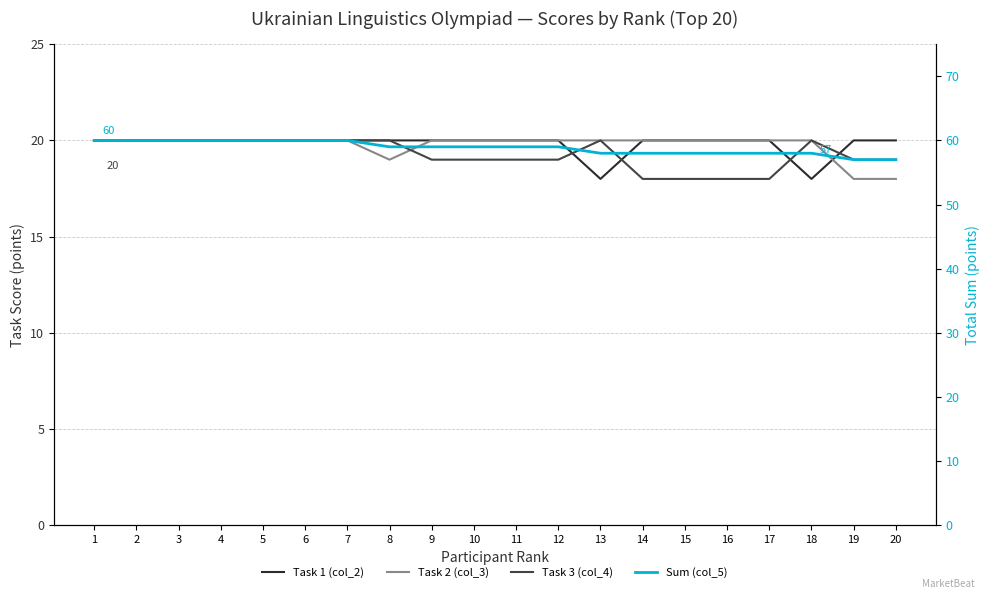

Where is the first local minimum for Task 1 (col_2)?

13